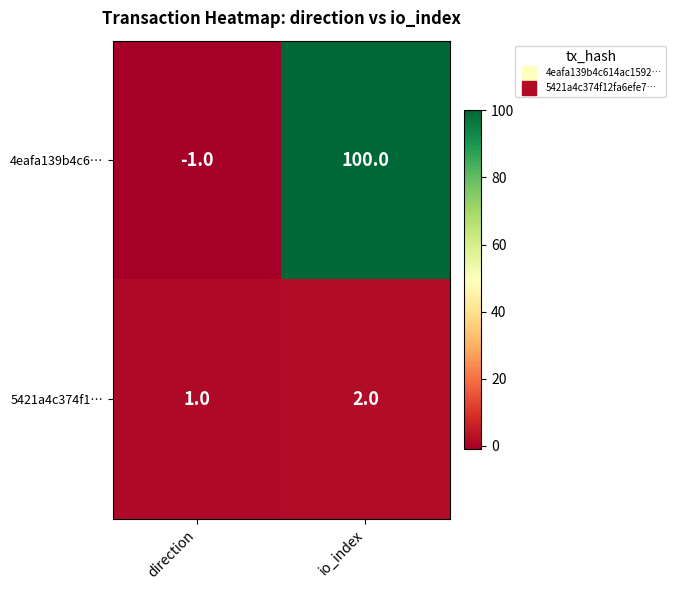

Which category has the highest value in the 5421a4c374f1… series?

io_index